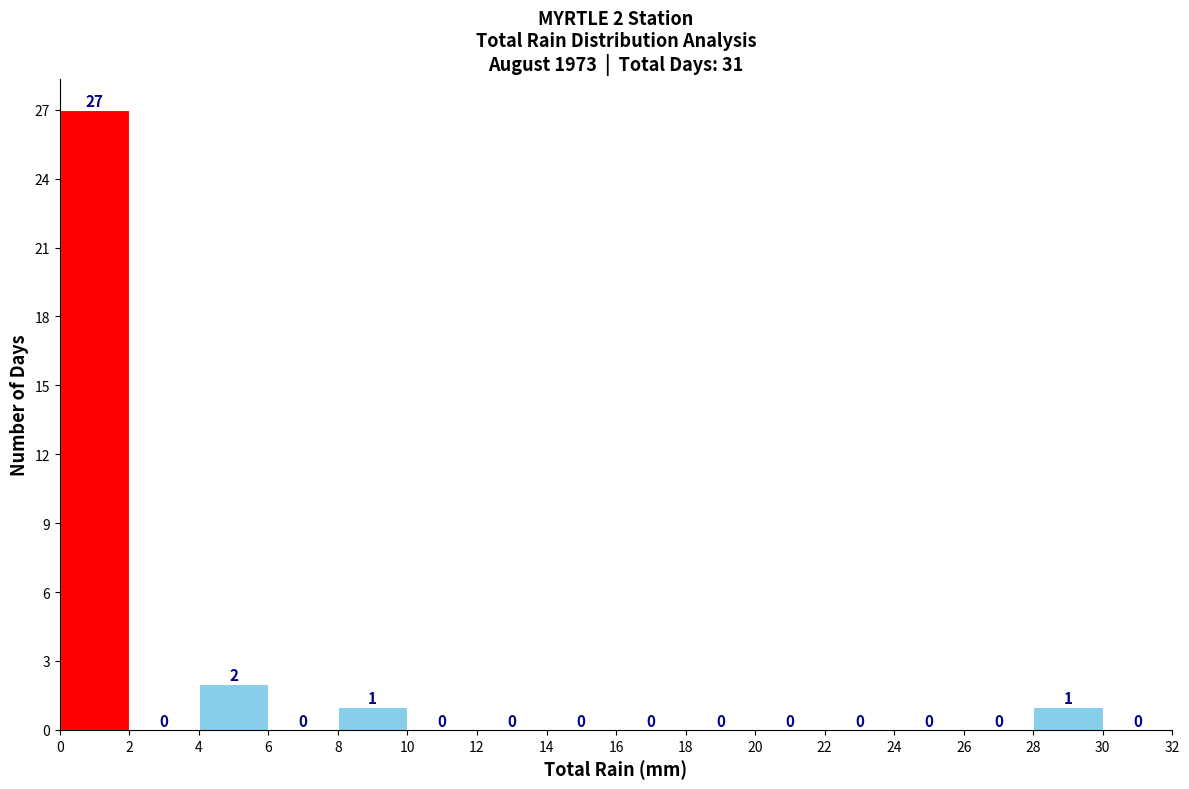

Over which range of the x-axis is the bar tallest?

0 to 2